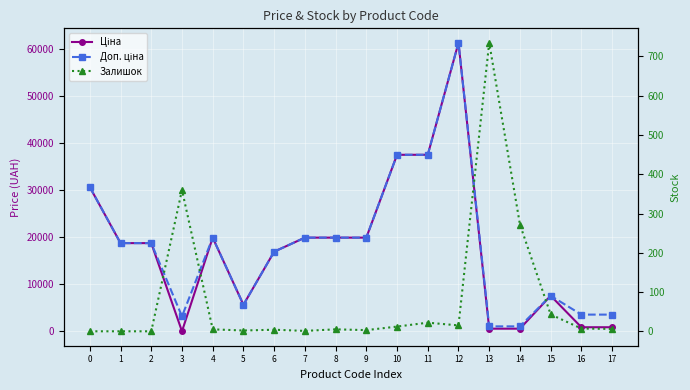

What is the difference between the maximum and second lowest values in the Доп. ціна series?

60352.6